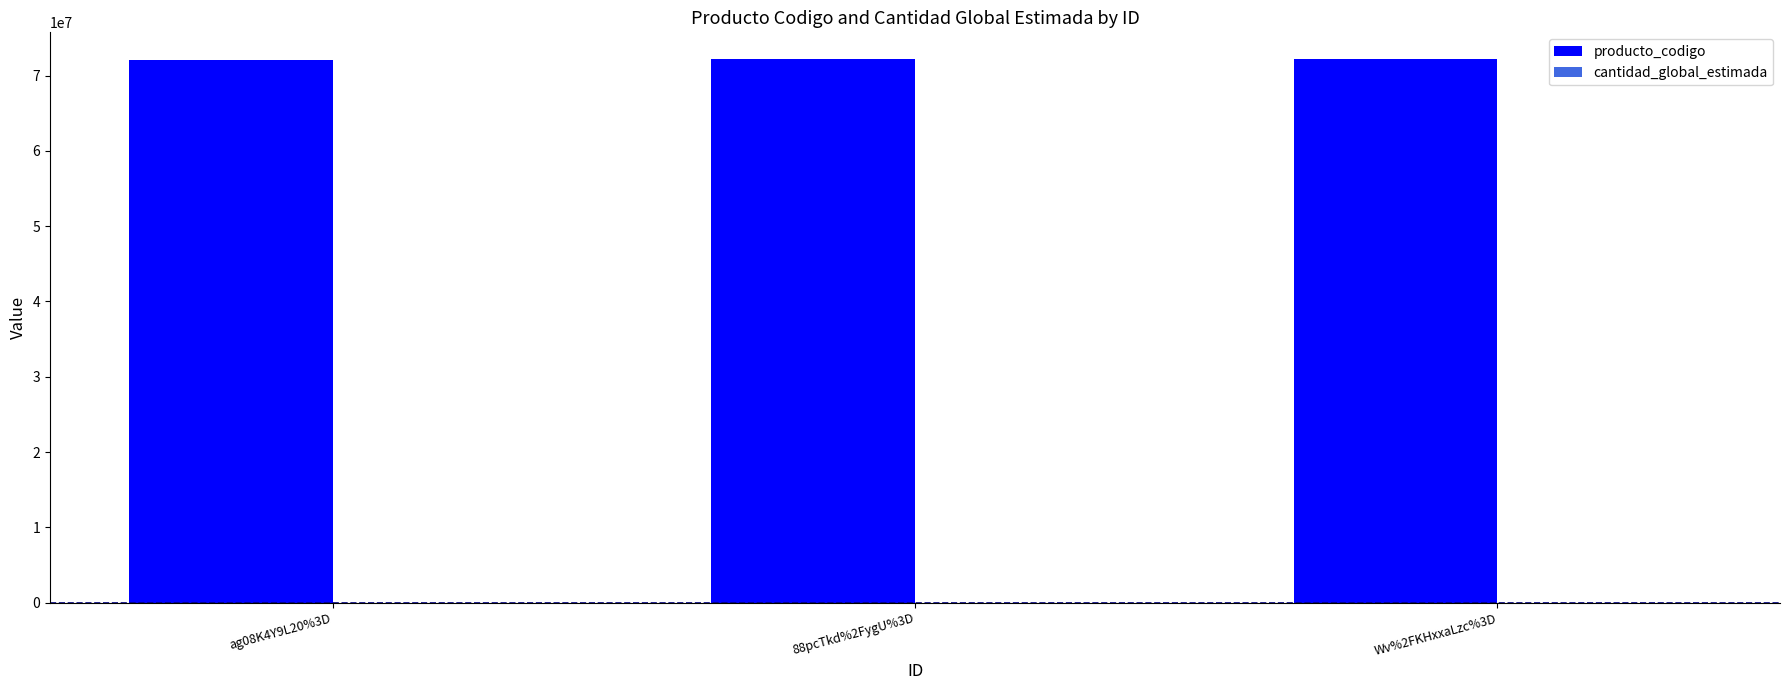

How many distinct data groups are displayed?

2